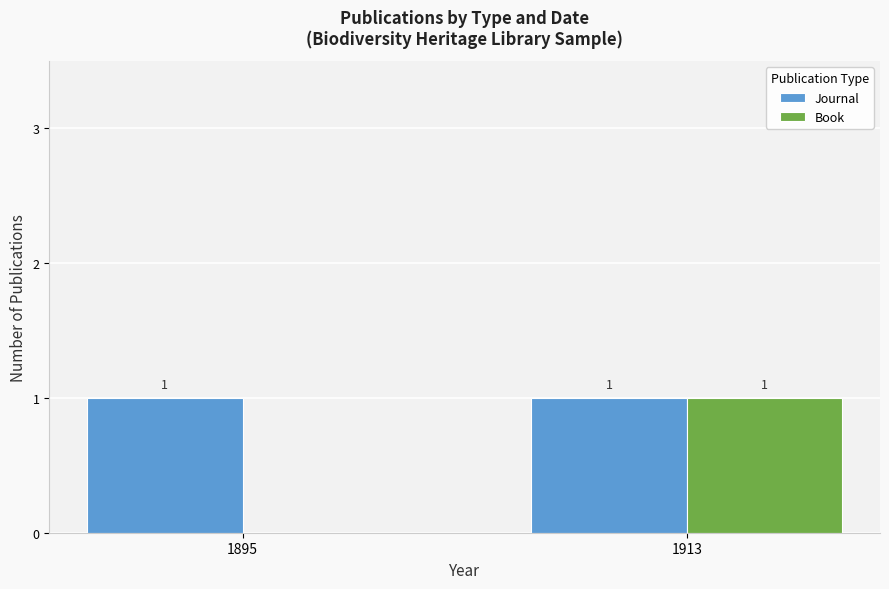

Between 1895 and 1913, which series saw the biggest shift?

Book